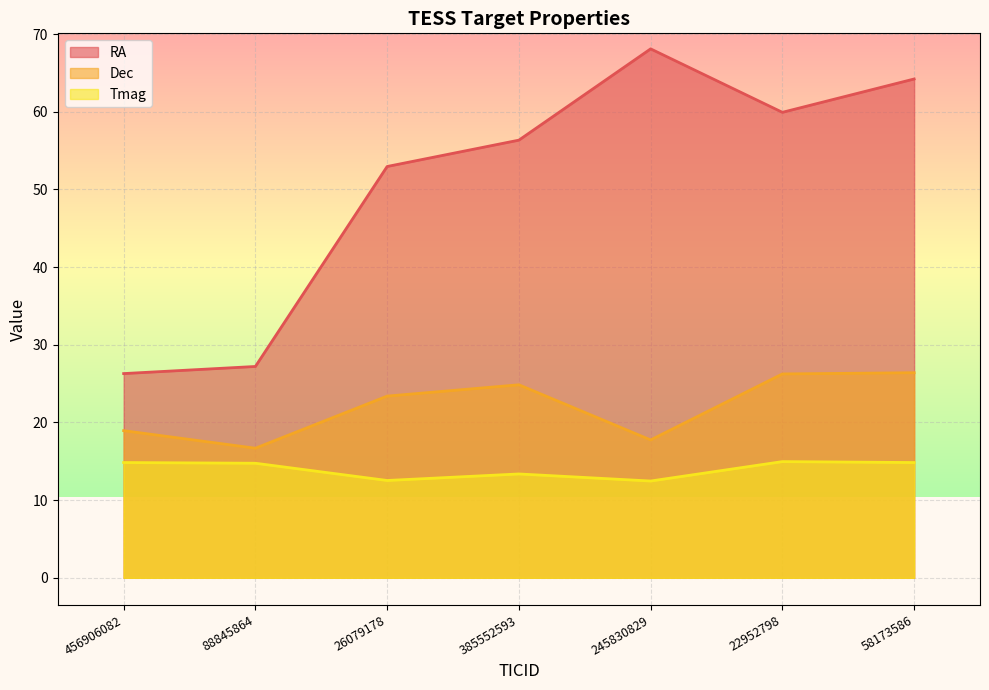

What value does the RA series have at 88845864?

27.2